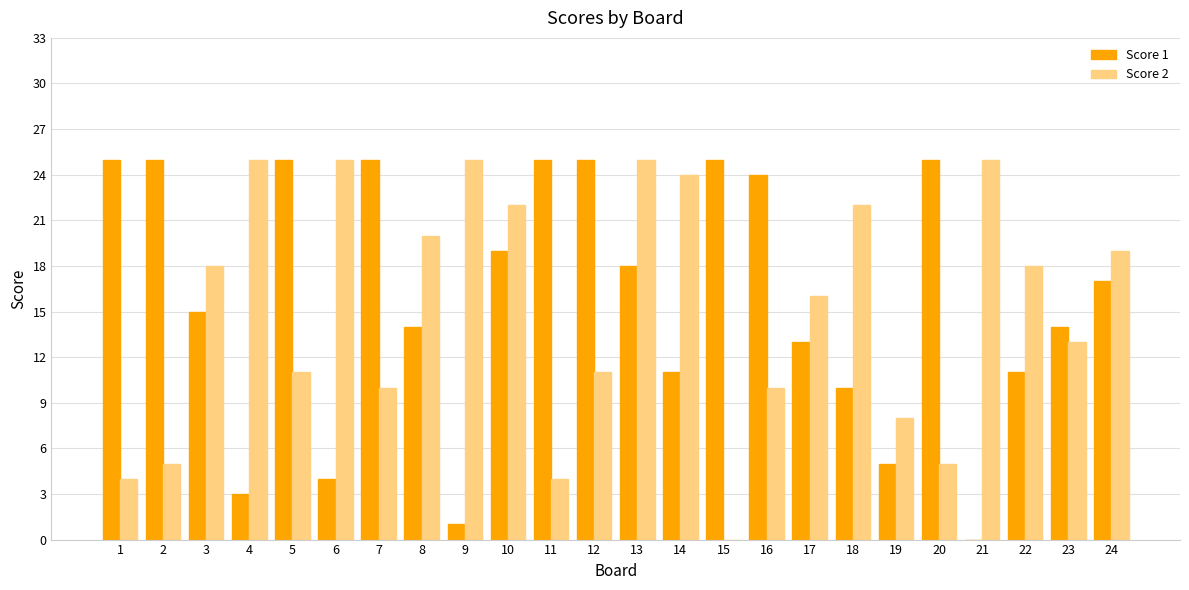

What is the difference between the Score 2 values at 9 and 12?

14